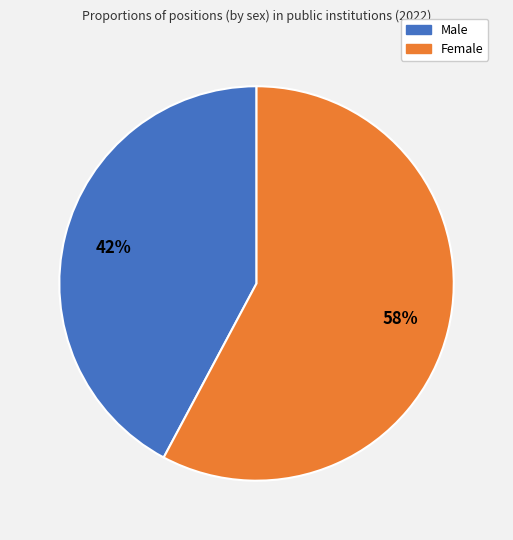

Rank the categories by value from lowest to highest.

Male, Female